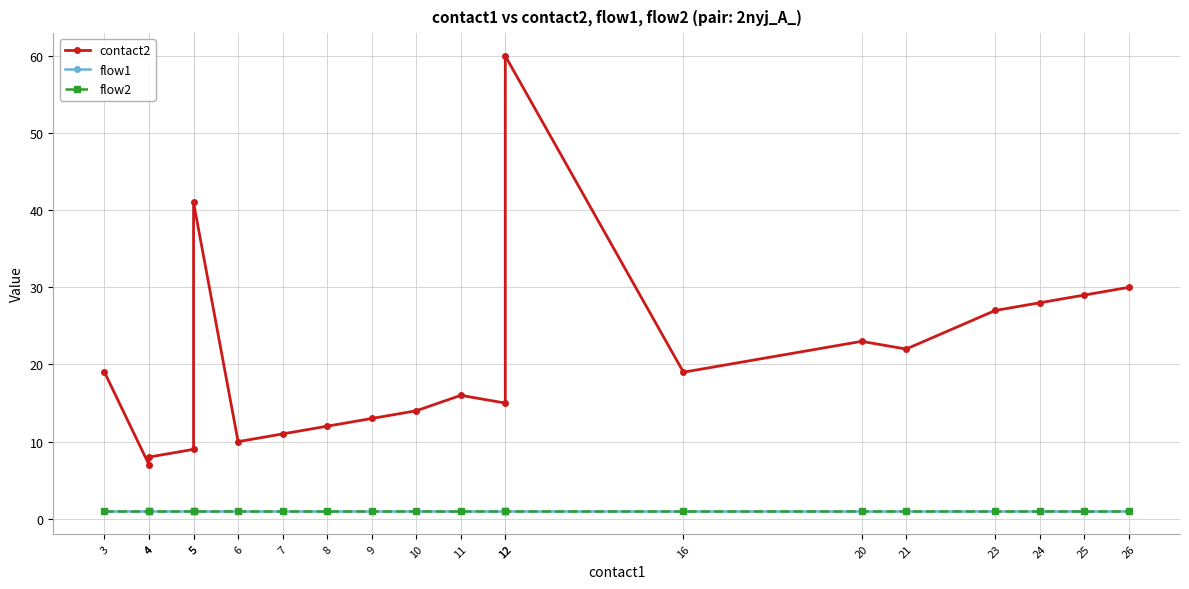

Does the chart display data point markers on the line(s)?

Yes